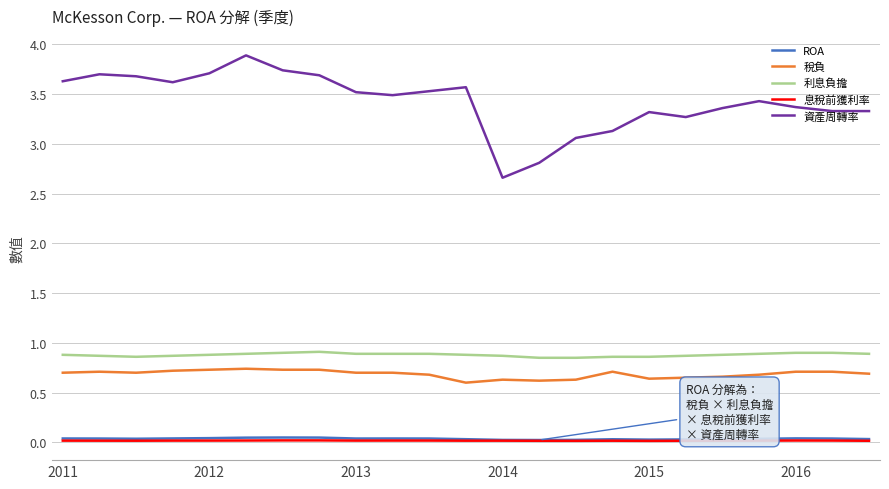

What is the greatest value displayed?

3.9